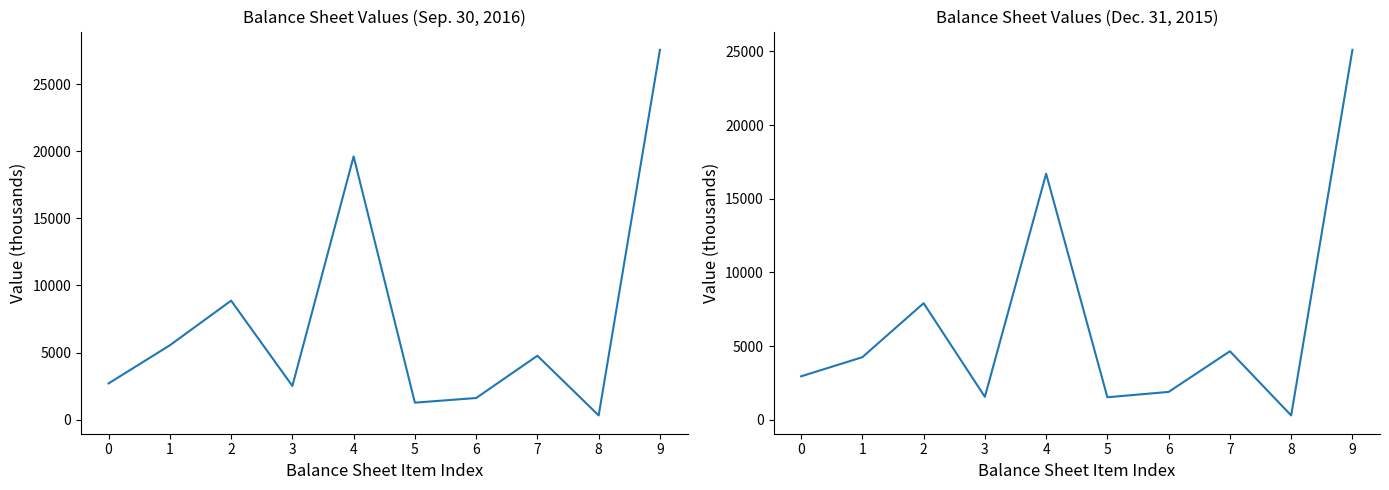

The value of Sep. 30, 2016 at 7 is 4760. True or false?

True